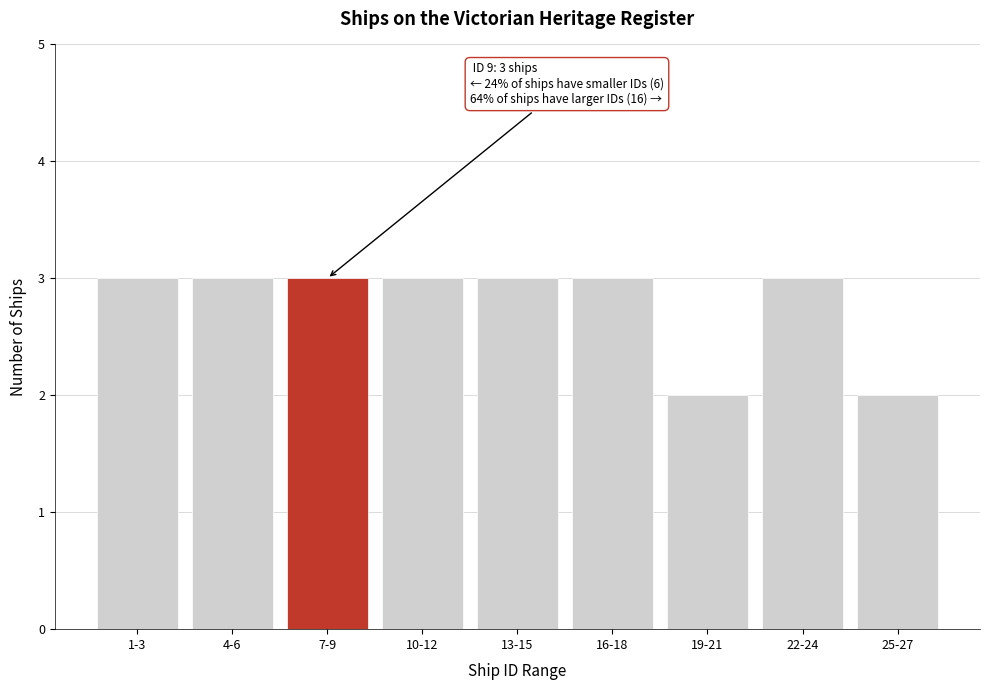

Reading left to right, extract all data points from this chart.

3	3	3	3	3	3	2	3	2